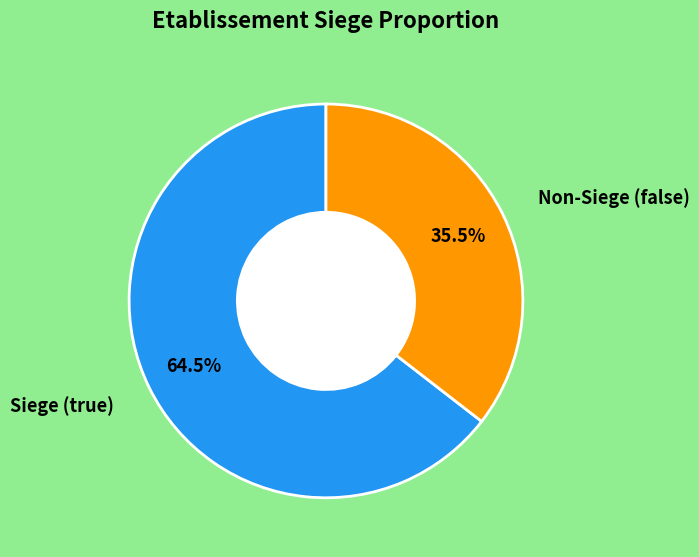

How many segments does this pie chart have?

2